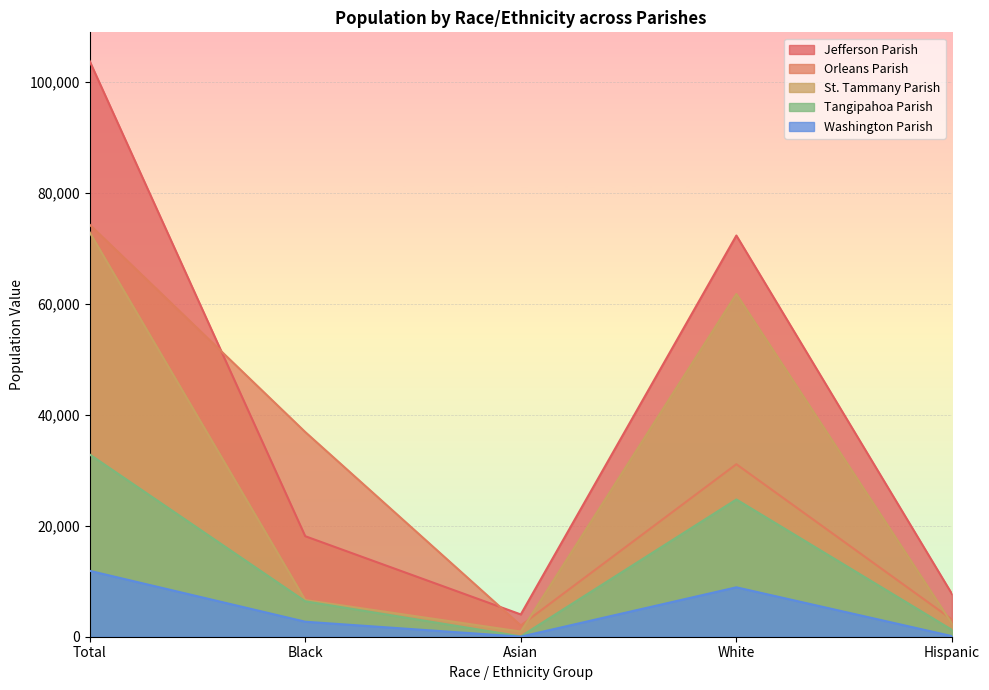

How many lines are shown in the chart?

5